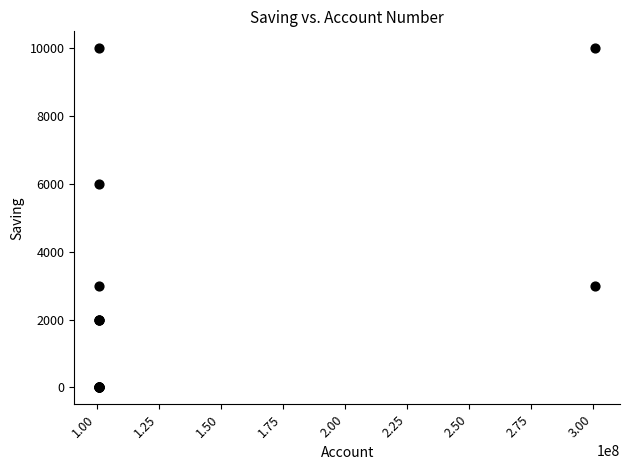

What Y value in the scatter plot is closest to 5000?

6000